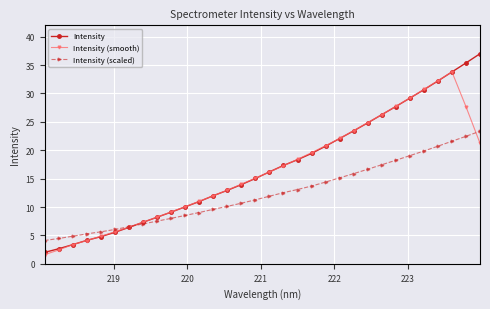

Rank the series by their maximum value, from highest to lowest.

Intensity, Intensity (smooth), Intensity (scaled)